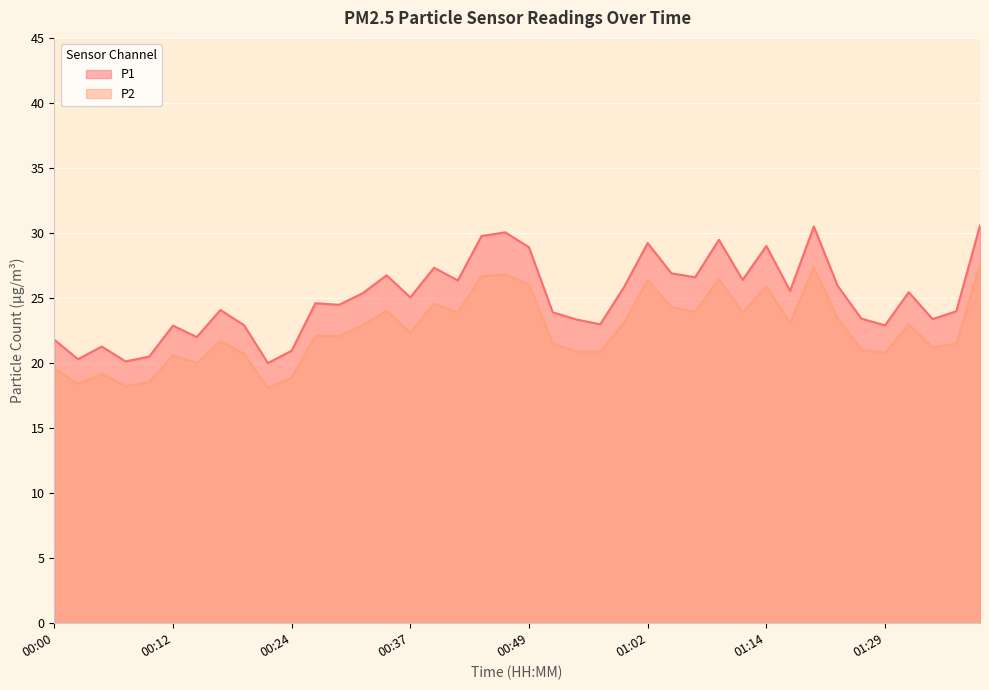

Is it true that P2 equals 9.2 at 00:12?

False